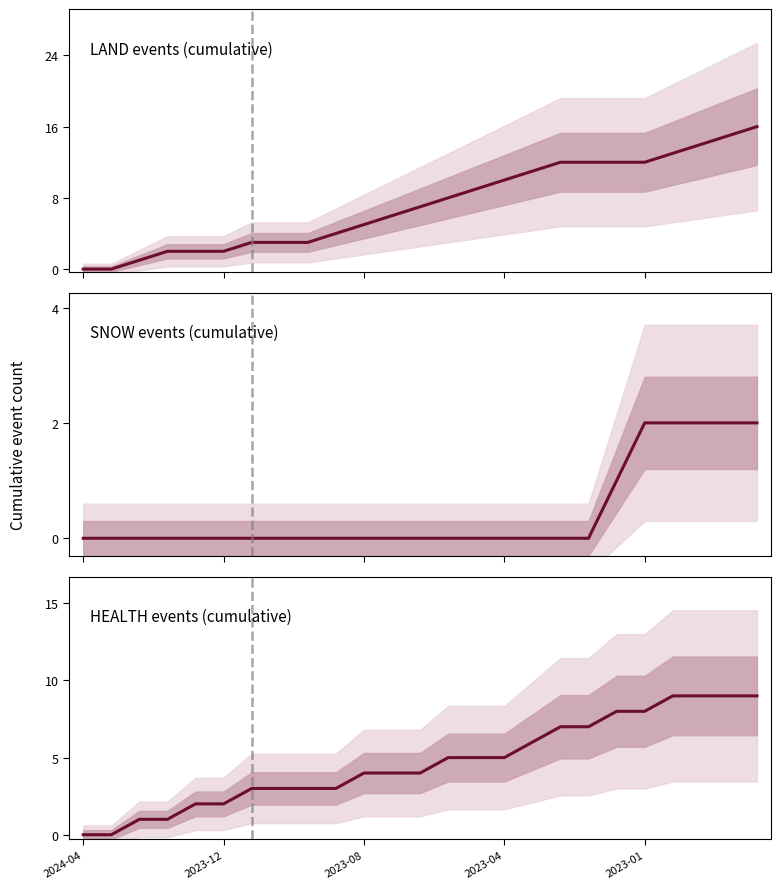

At how many categories does at least one series exceed 4?

15